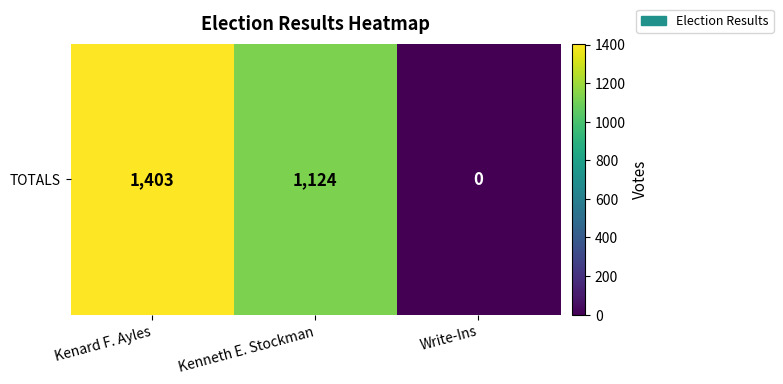

True or false: the data shows 0 at Write-Ins.

True